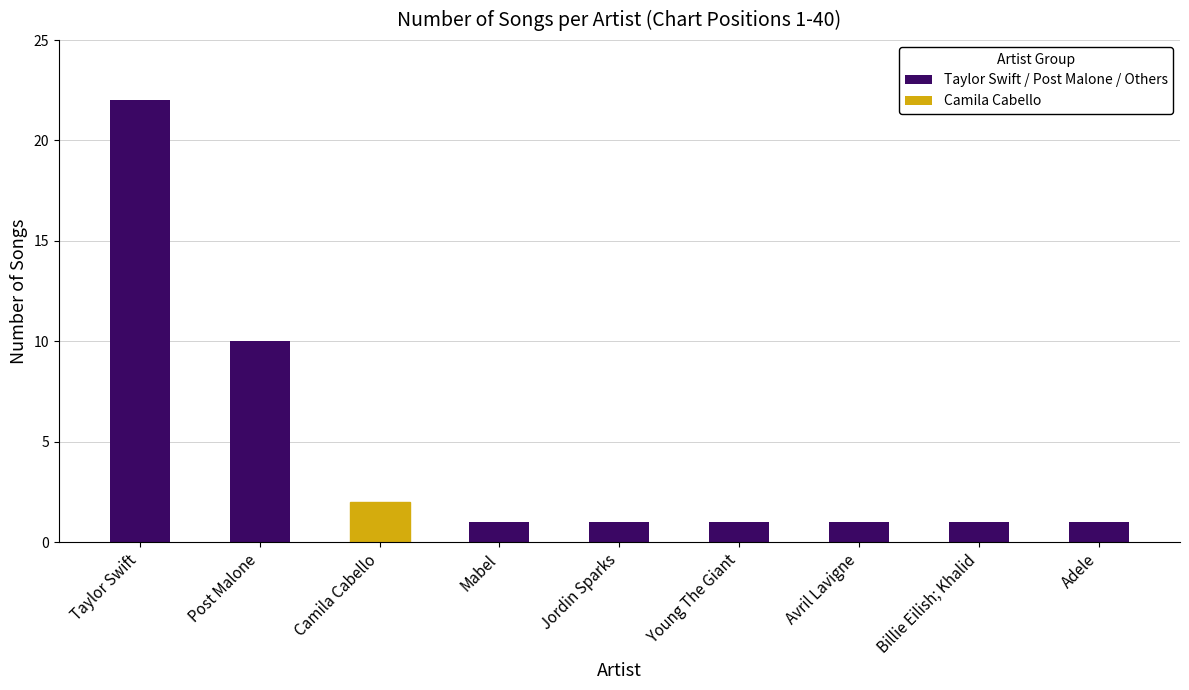

Does the chart contain stacked bars?

No